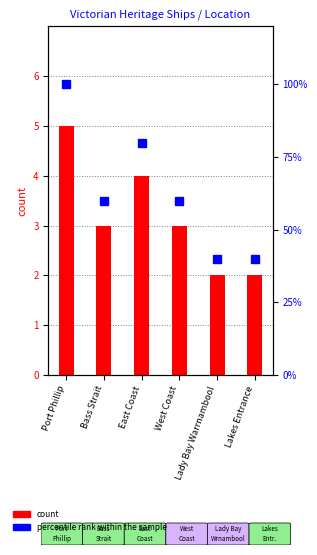

Count the number of categories in the chart.

6